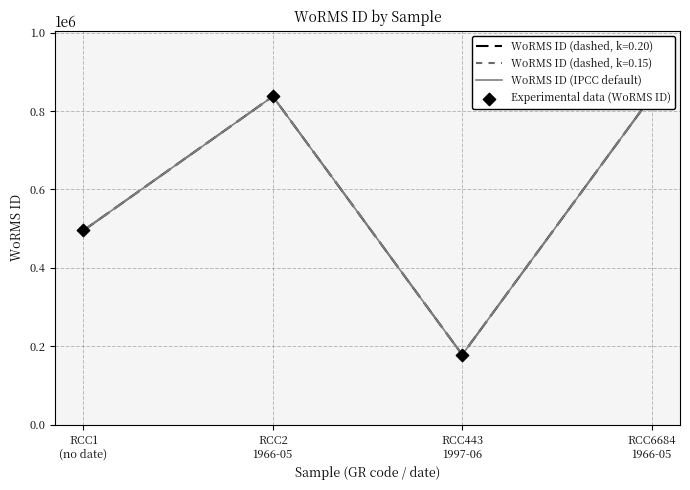

Which series has the largest Y range (max minus min)?

WoRMS ID (IPCC default)